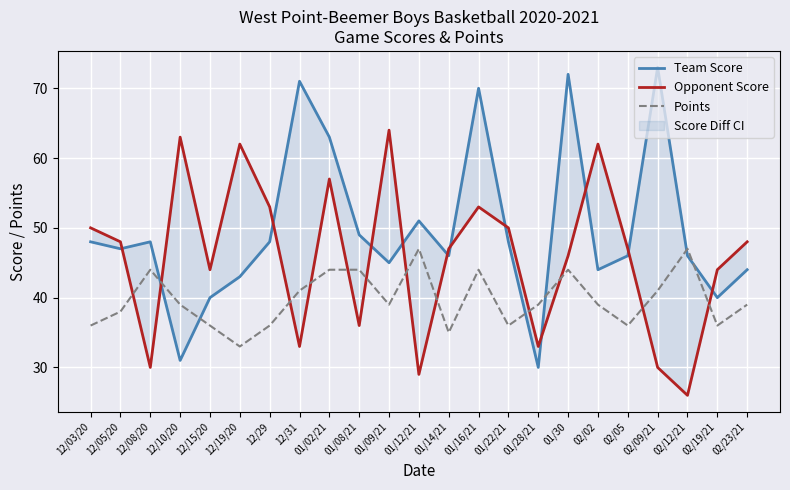

Is this an area chart (filled region under the line)?

No